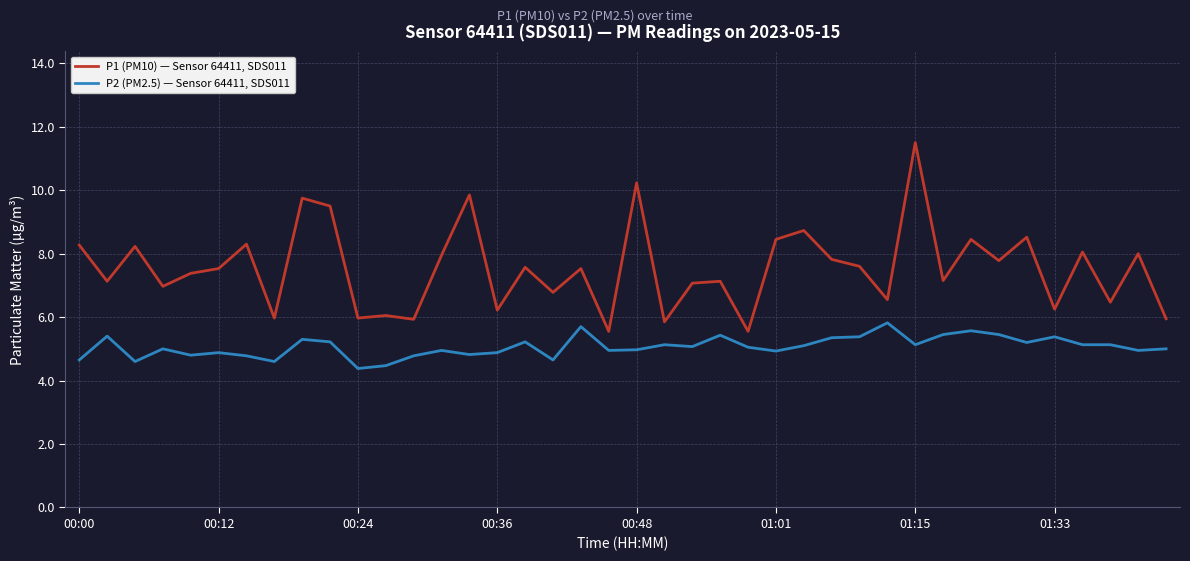

Which series has the largest range (max minus min)?

P1 (PM10) — Sensor 64411, SDS011